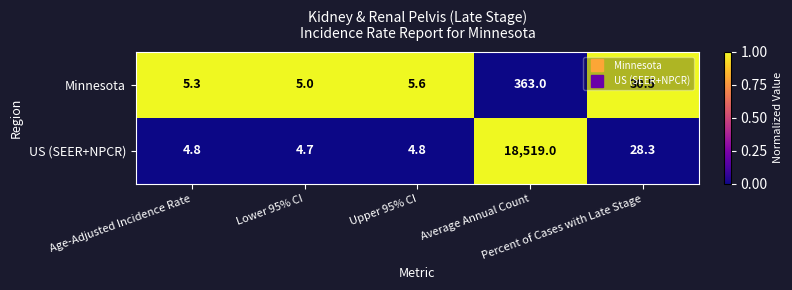

List the series in order of their overall mean, lowest first.

Minnesota, US (SEER+NPCR)